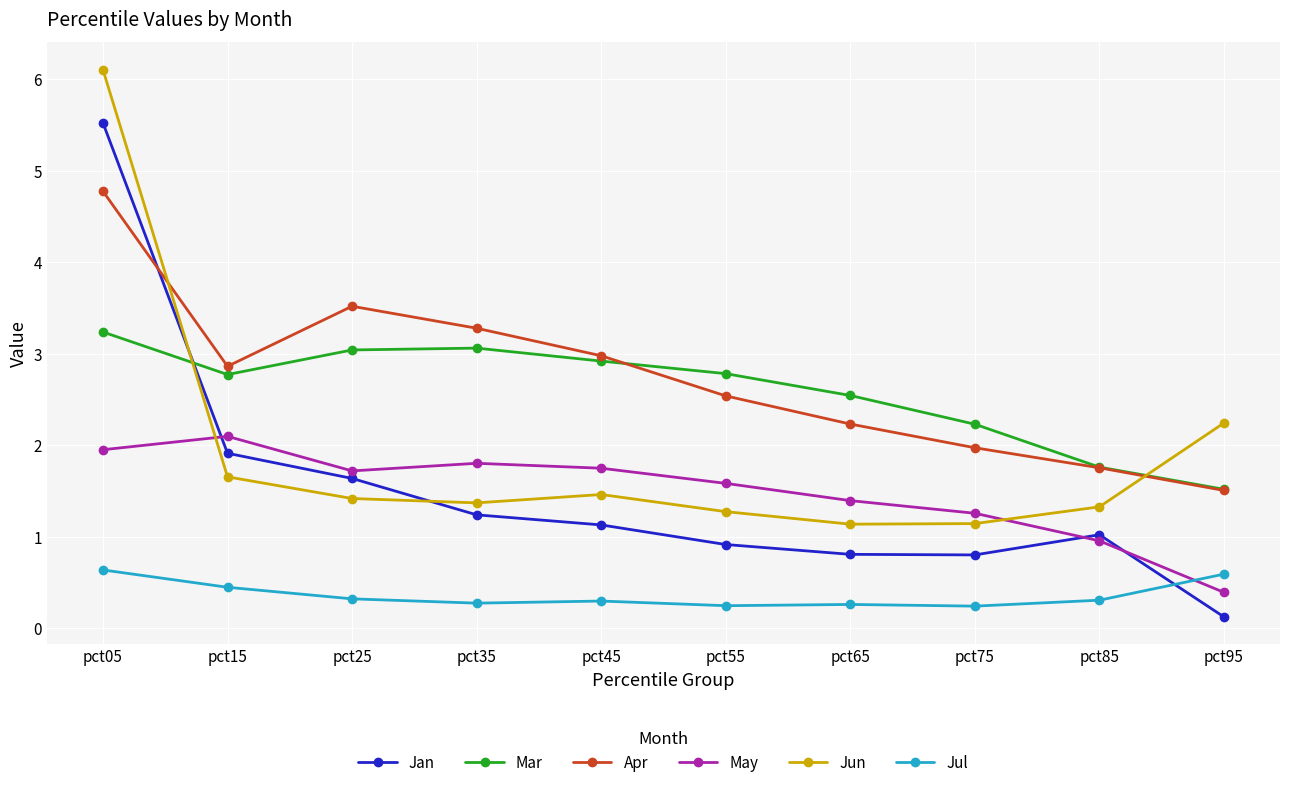

Which series has the largest total across all categories?

Apr